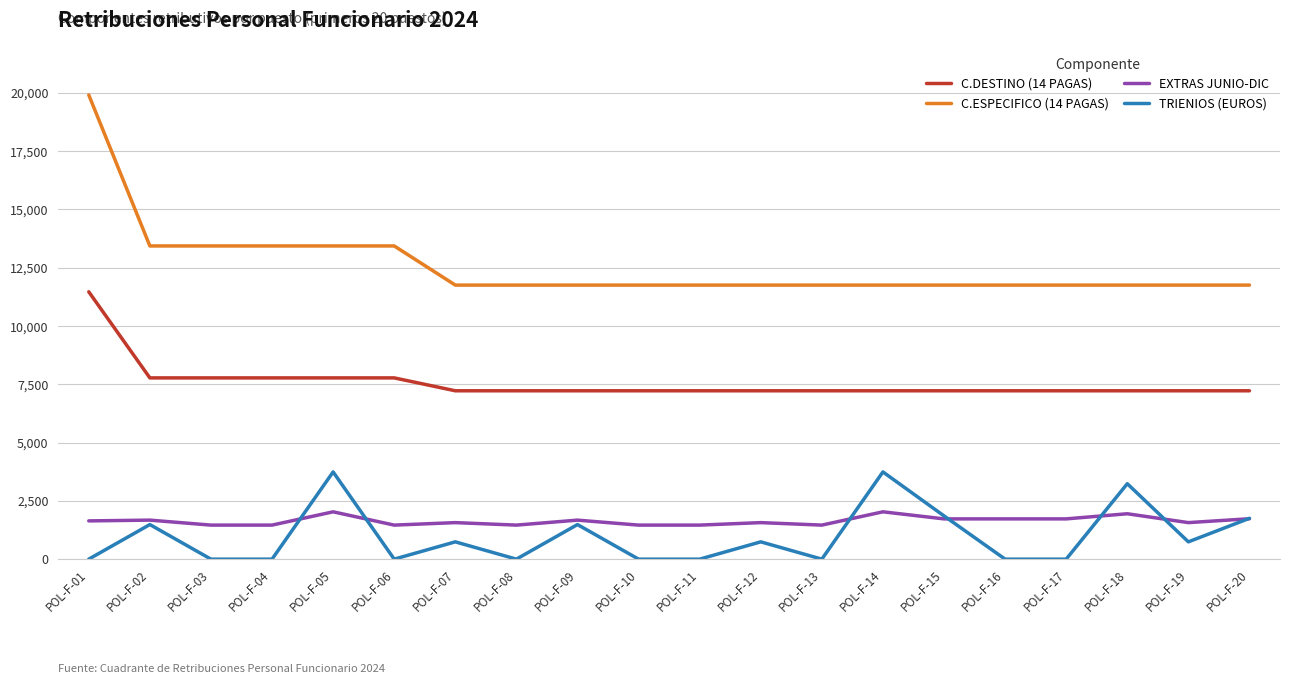

What is the difference between the maximum and minimum values in the TRIENIOS (EUROS) series?

3740.4